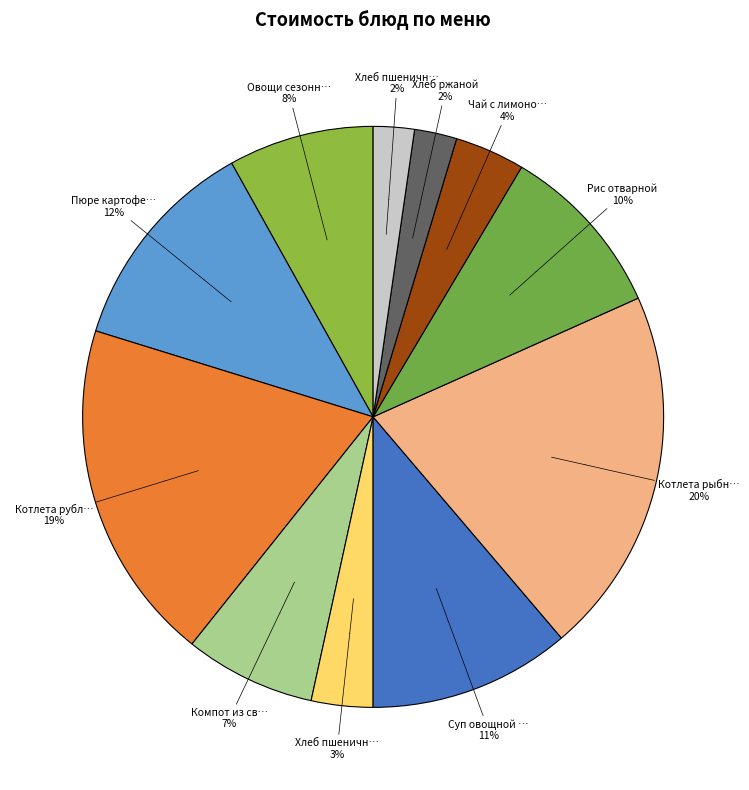

Between Хлеб пшеничный (завтрак) and Суп овощной с курицей, which is larger?

Суп овощной с курицей